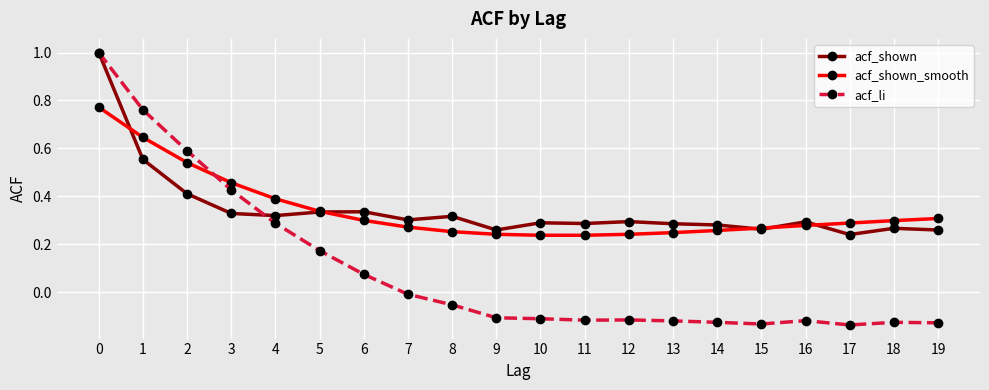

What is the total value across all series at 3?

1.2